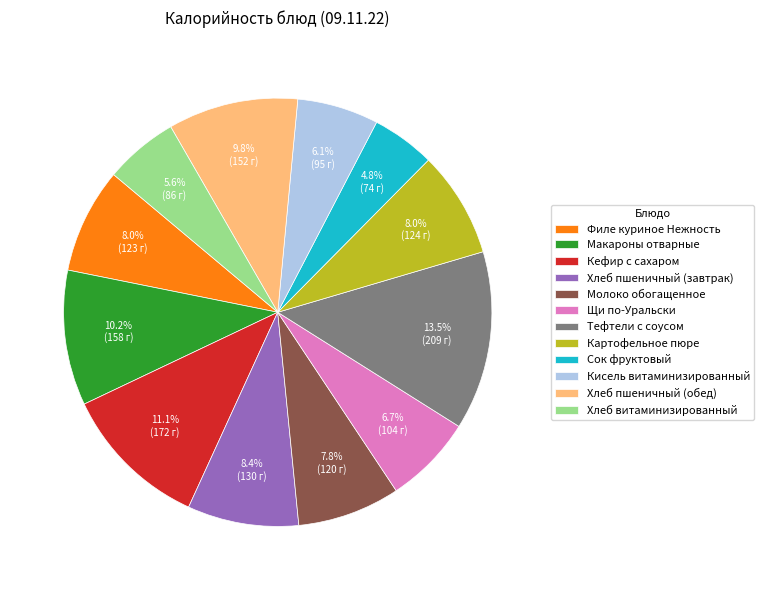

Is there a majority slice in this chart?

No